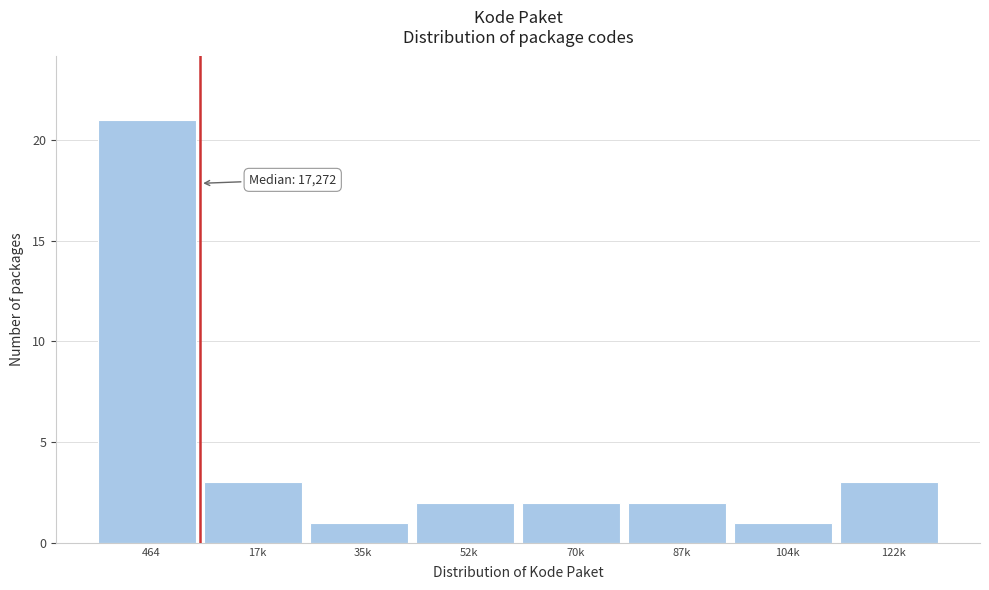

Reading right to left, transcribe all the data shown in this chart.

122k=3	104k=1	87k=2	70k=2	52k=2	35k=1	17k=3	464=21